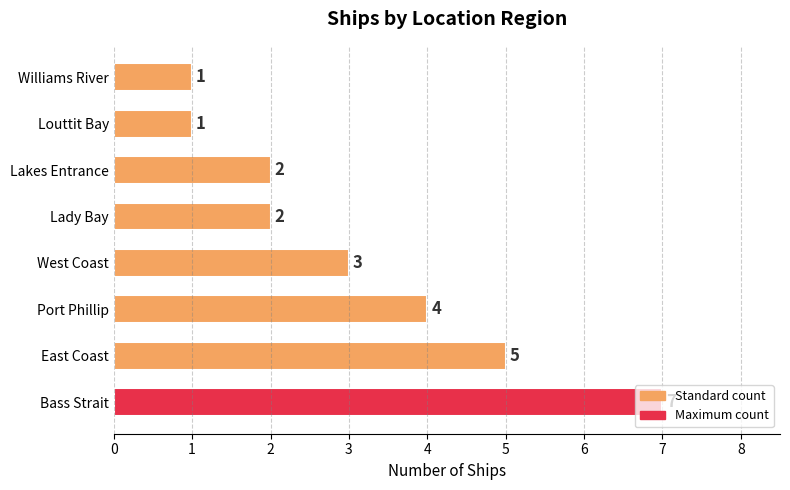

What is the difference between the maximum and second lowest values?

6